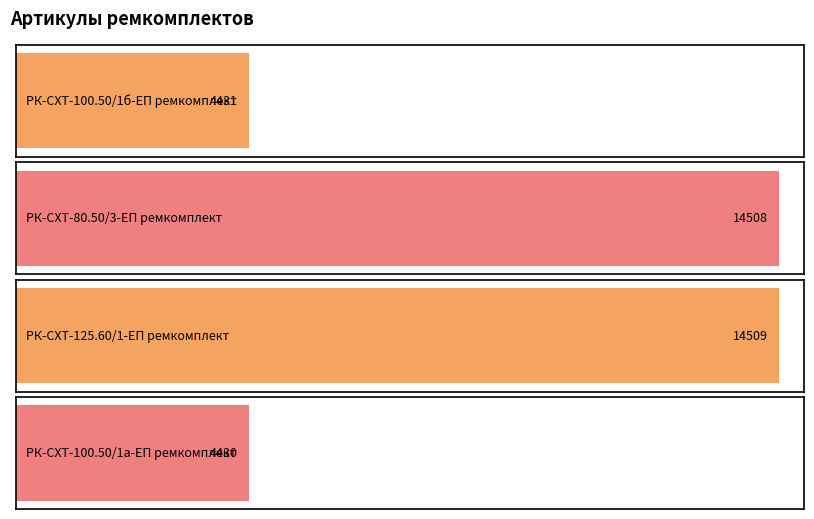

Read the value at РК-СХТ-100.50/1а-ЕП ремкомплект, to the nearest 50.

4450